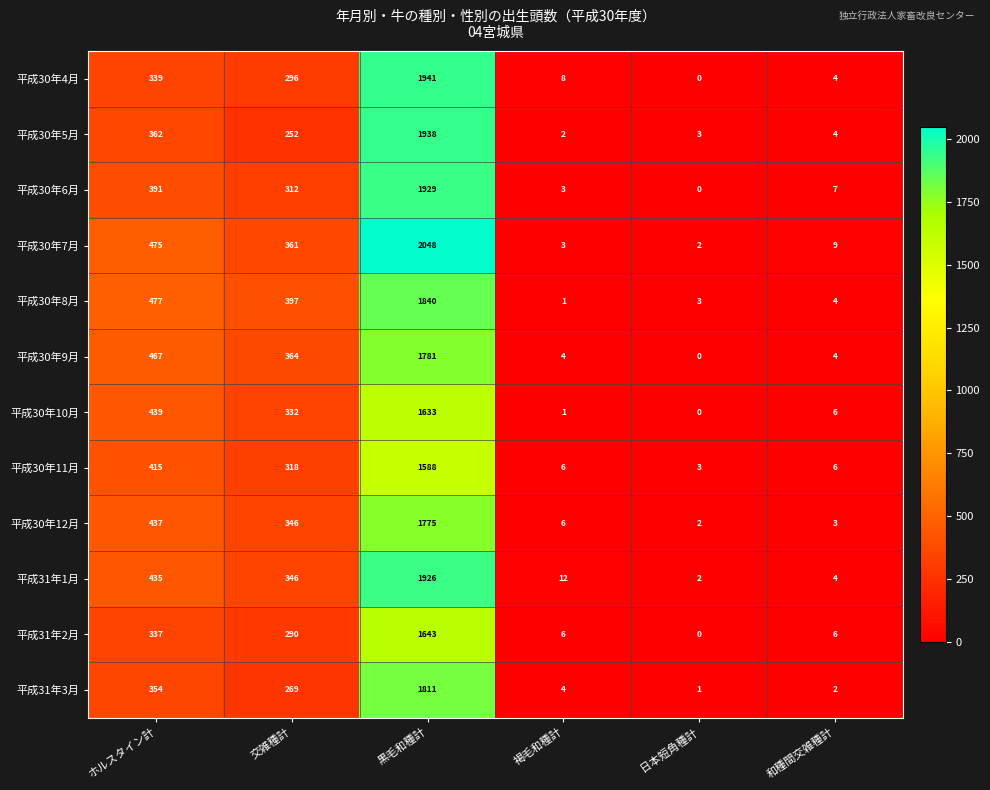

What is the average value of the 平成30年10月 series?

402